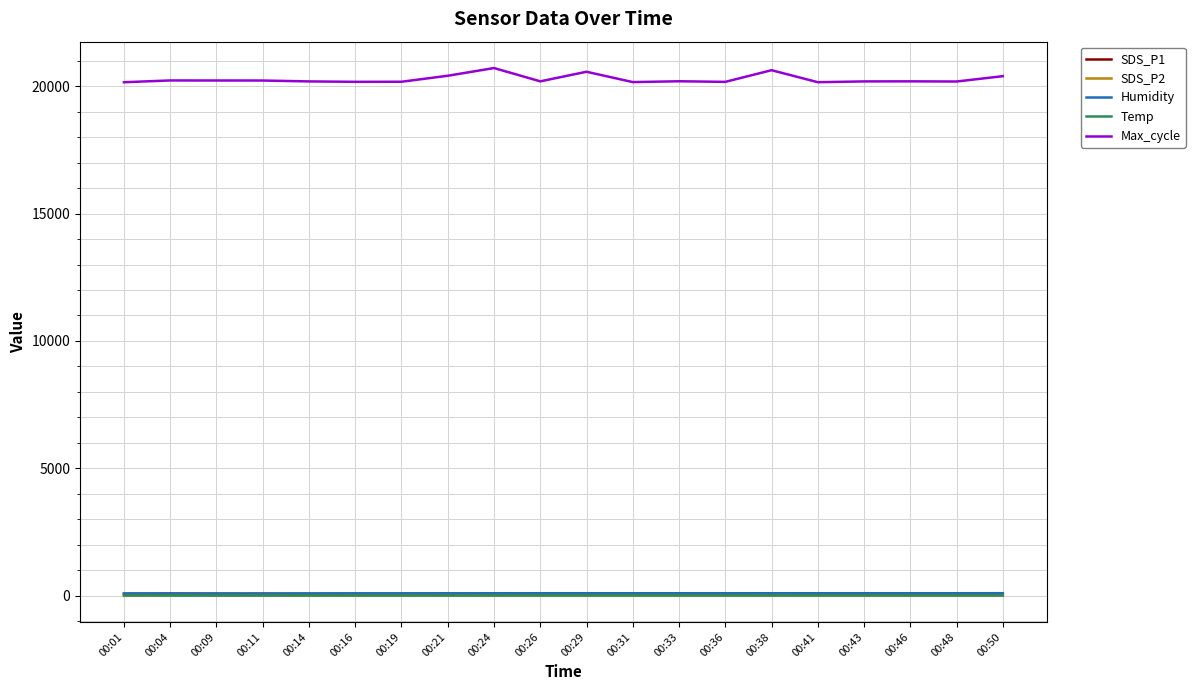

What is the maximum value shown in the chart?

20714.0